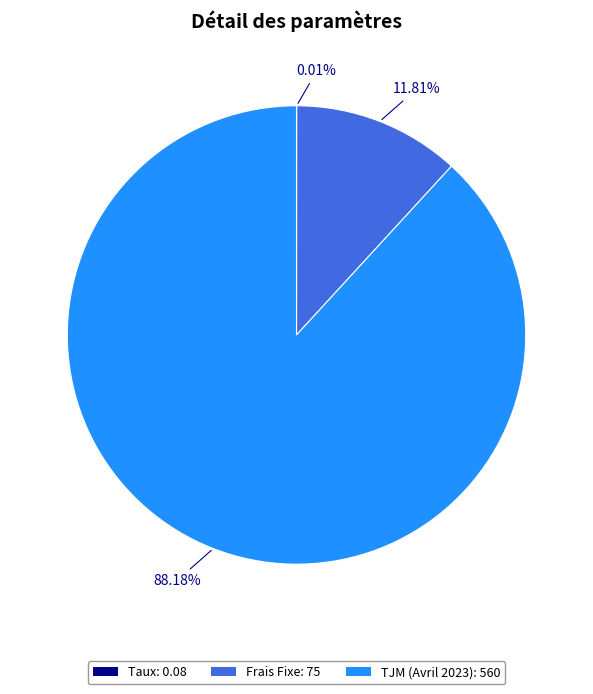

What percentage is the TJM (Avril 2023) slice, to the nearest percent?

88%